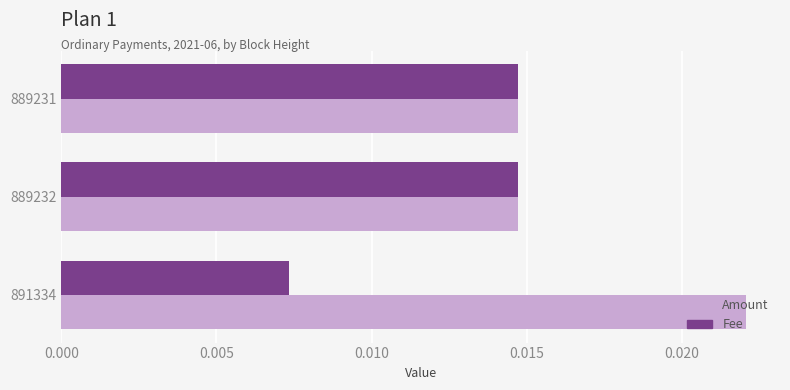

What are all the series names shown in the legend?

Amount, Fee